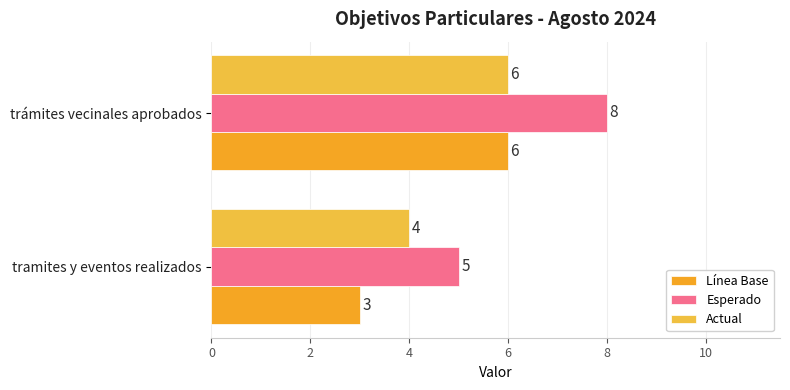

At how many categories does at least one series exceed 3?

2